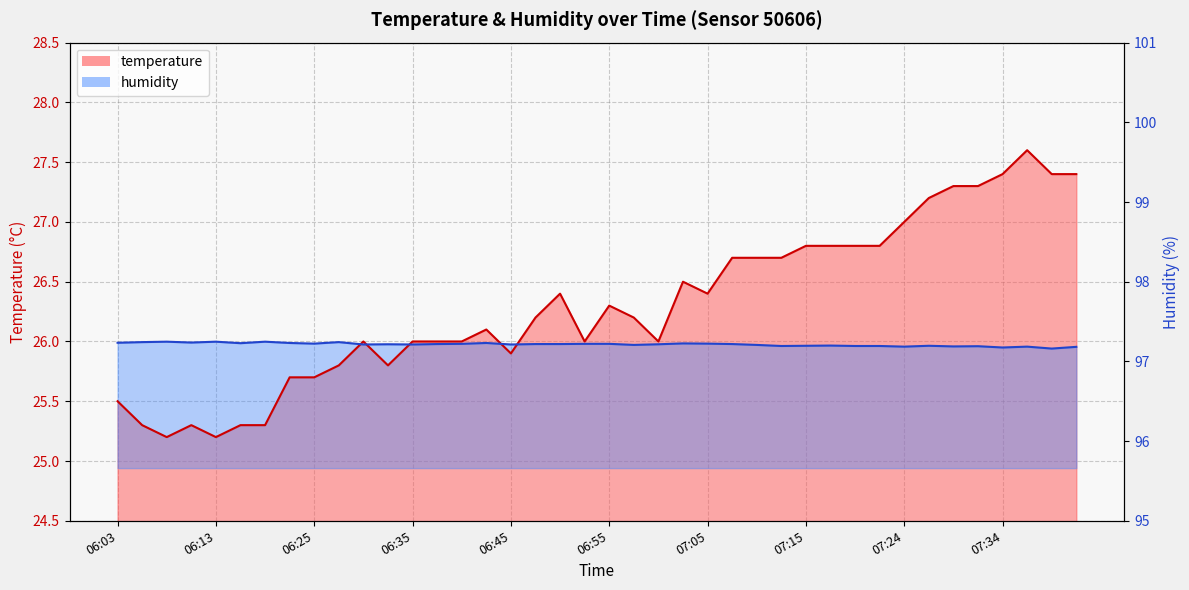

At how many categories does at least one series exceed 25?

40